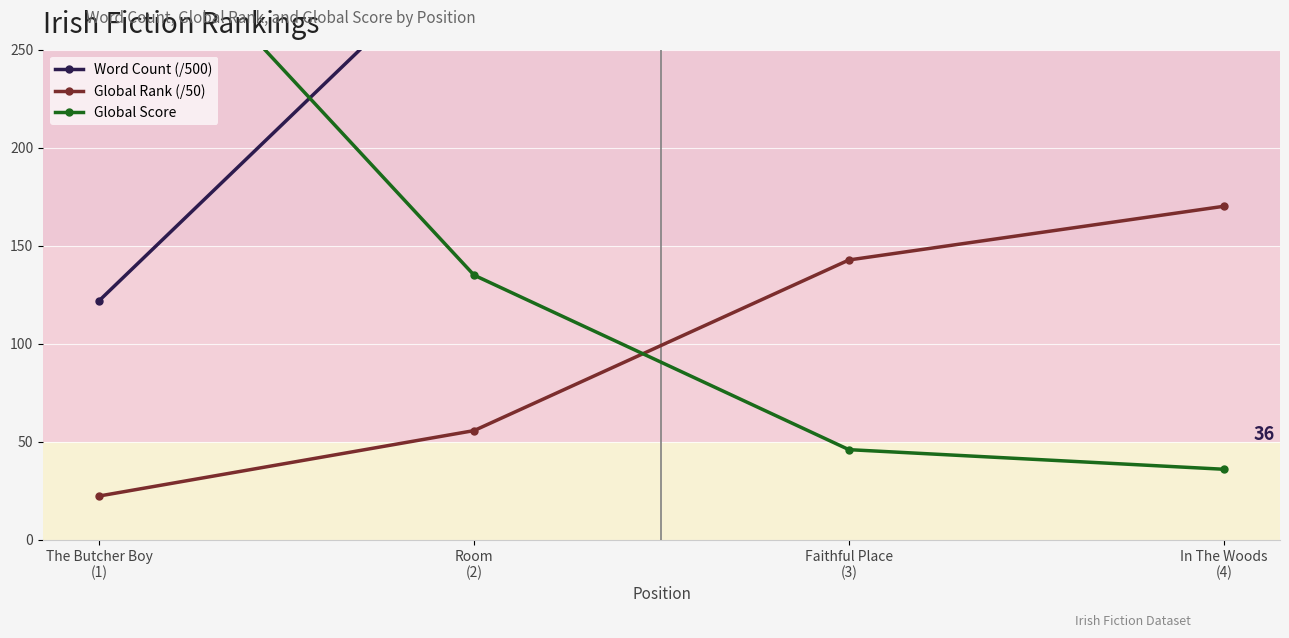

True or false: Word Count (/500) has more than 1 points higher than both neighbors.

False